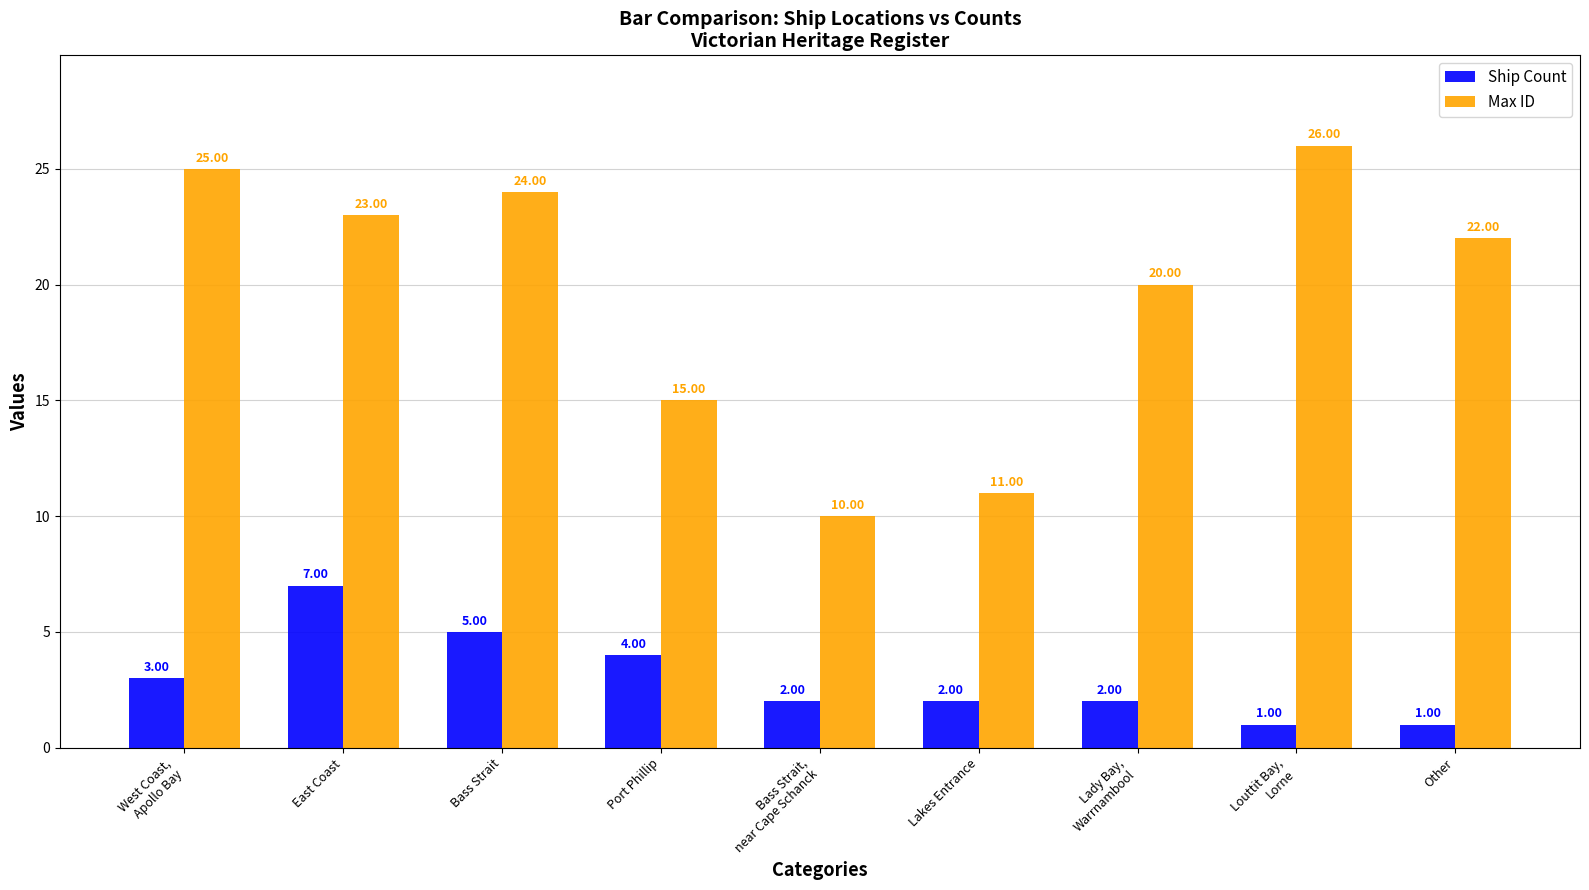

Reading left to right, list all the values displayed in this chart.

Ship Count: West Coast,
Apollo Bay=3	East Coast=7	Bass Strait=5	Port Phillip=4	Bass Strait,
near Cape Schanck=2	Lakes Entrance=2	Lady Bay,
Warrnambool=2	Louttit Bay,
Lorne=1	Other=1
Max ID: West Coast,
Apollo Bay=25	East Coast=23	Bass Strait=24	Port Phillip=15	Bass Strait,
near Cape Schanck=10	Lakes Entrance=11	Lady Bay,
Warrnambool=20	Louttit Bay,
Lorne=26	Other=22